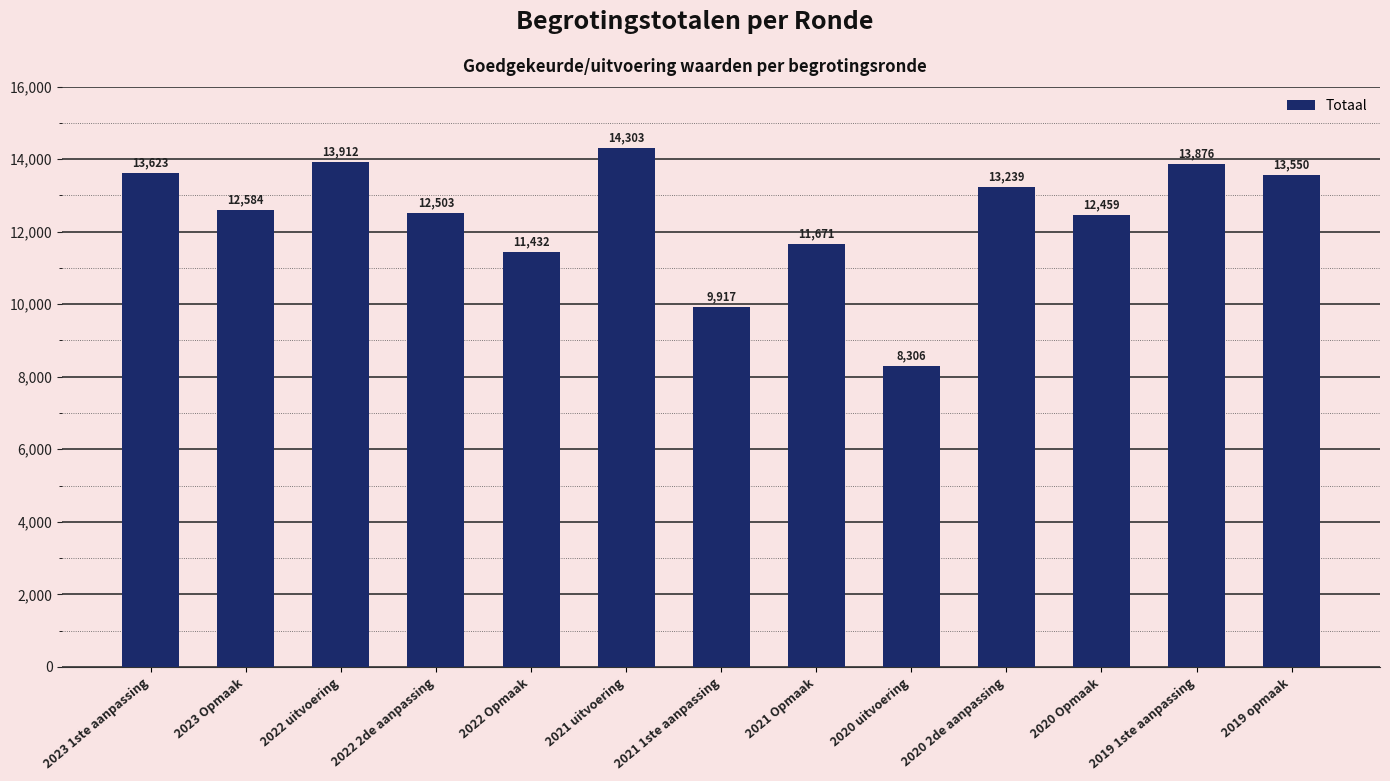

What value does the data have at 2022 uitvoering?

13912